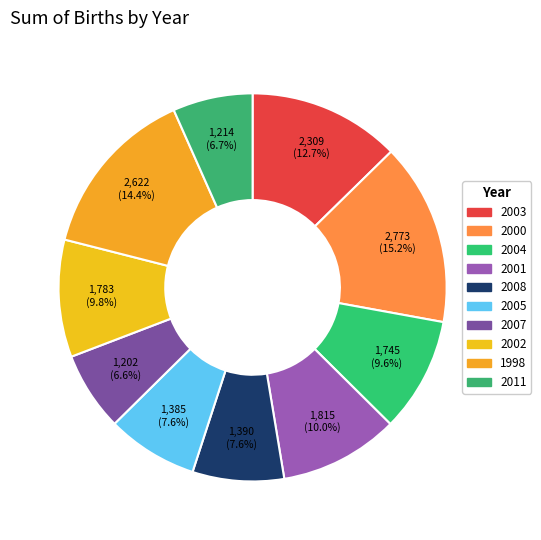

To the nearest percent, what portion does 2002 represent?

10%